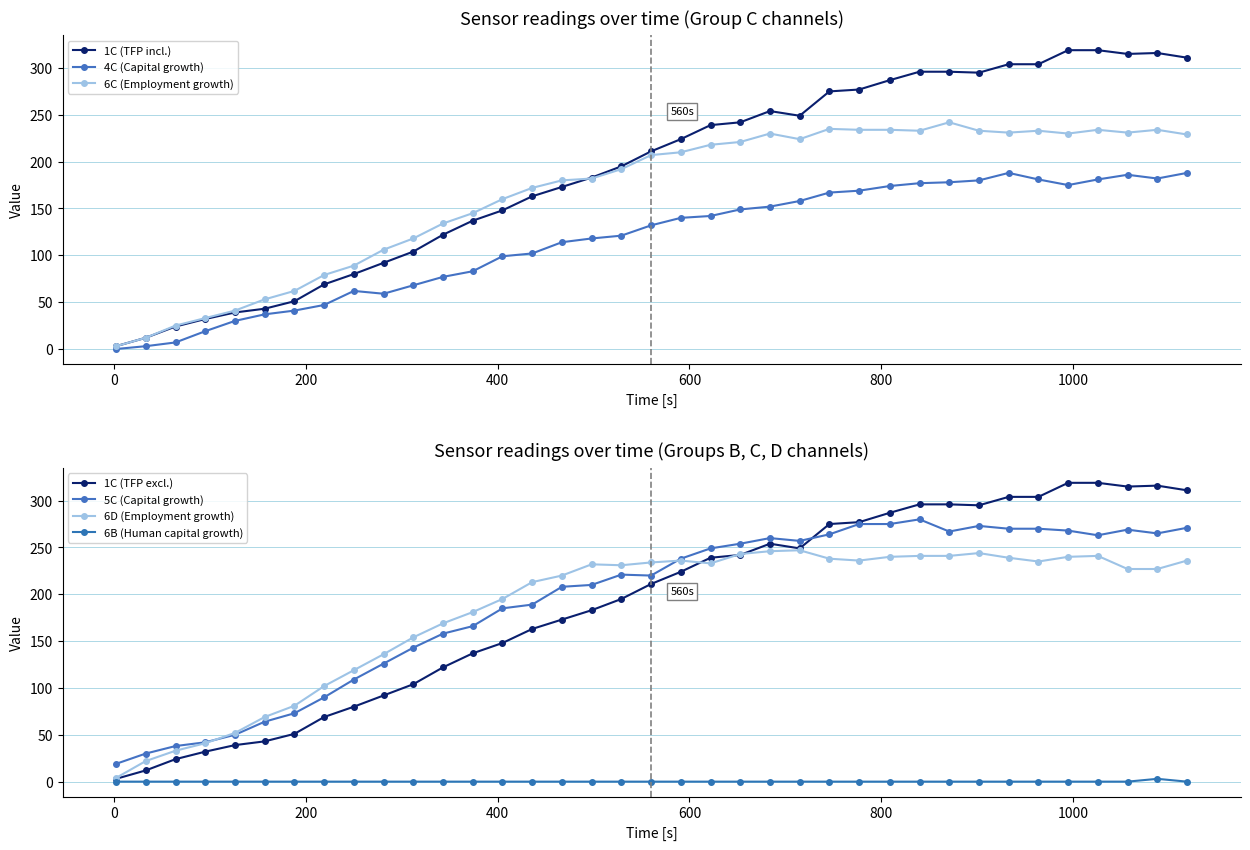

Between 653 and 126, which is larger?

653